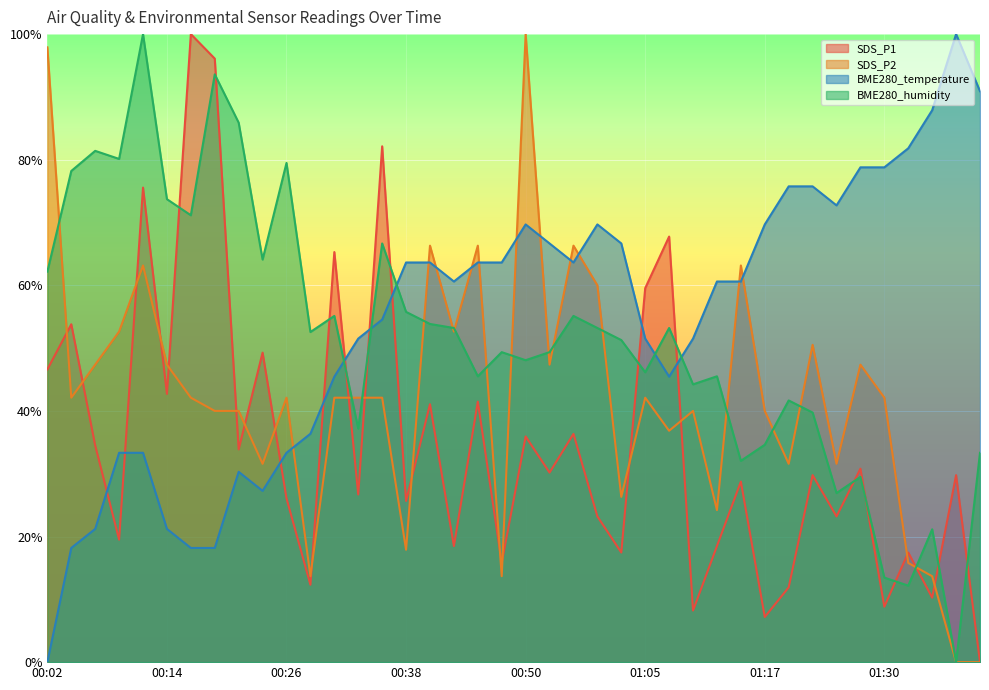

What is the label of the 38th point from the left?

01:35